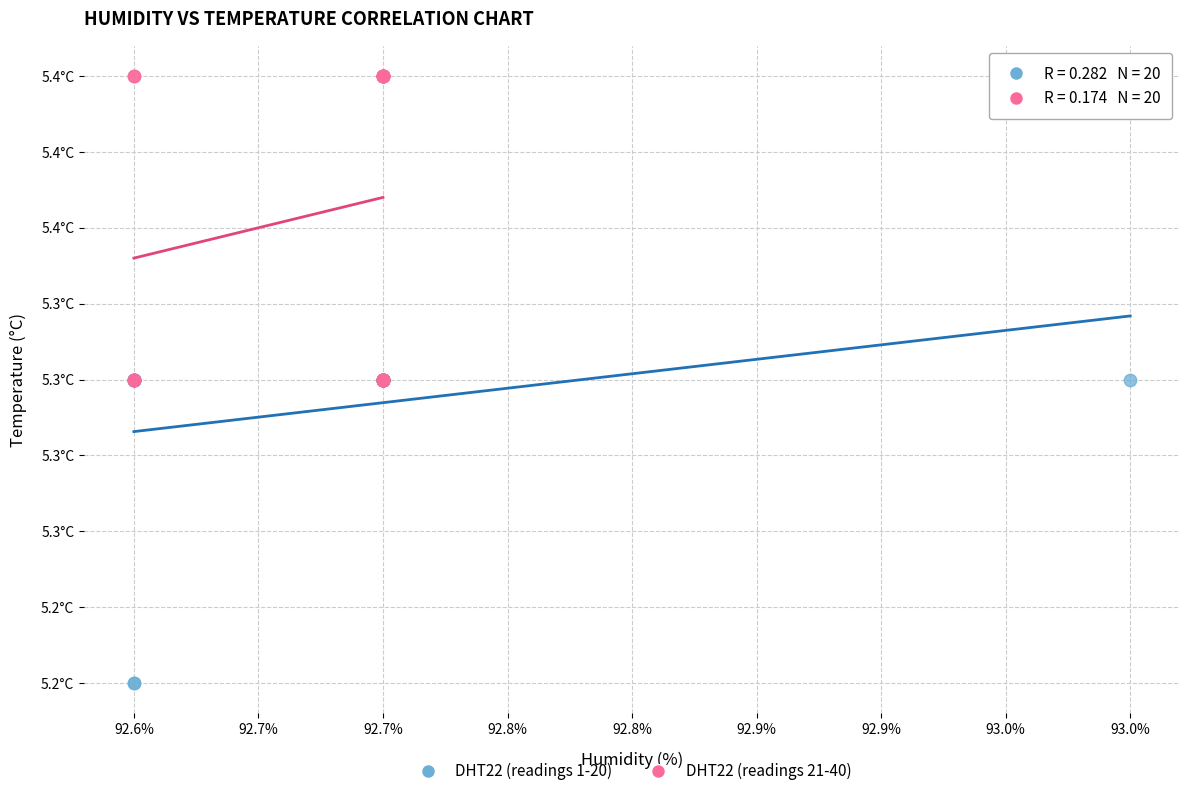

What are all the series names shown in the legend?

DHT22 (readings 1-20), DHT22 (readings 21-40)